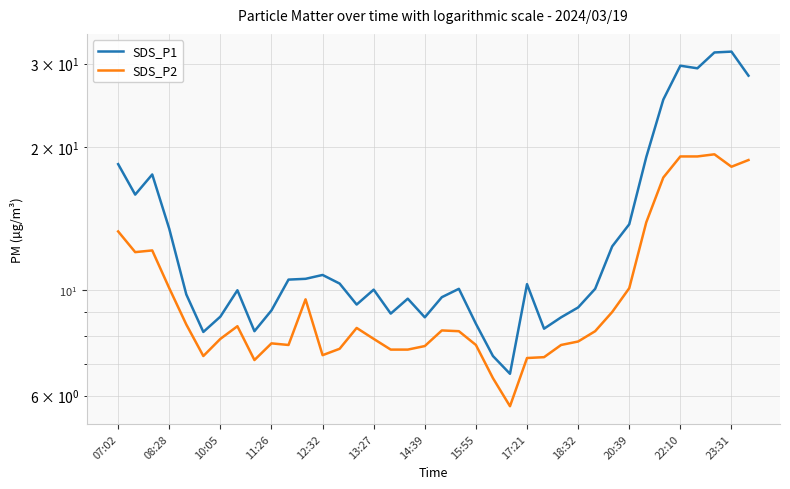

Rank the series at 10:05 from highest to lowest value.

SDS_P1, SDS_P2